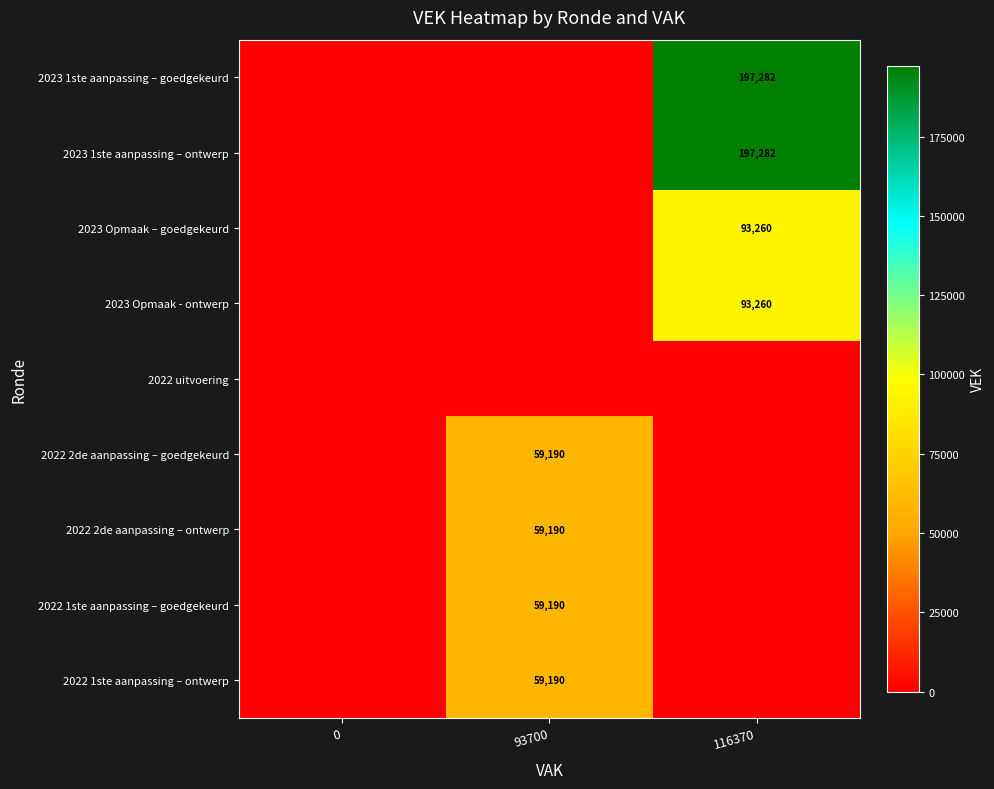

The 2023 1ste aanpassing – ontwerp series shows -132769 at 0. True or false?

False